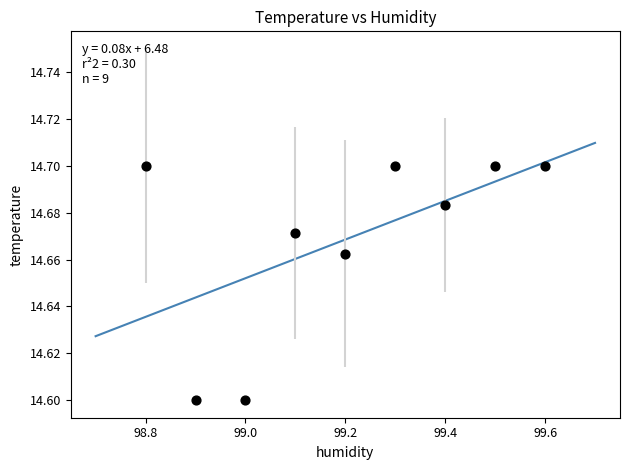

What is the range of X values (max minus min)?

0.8